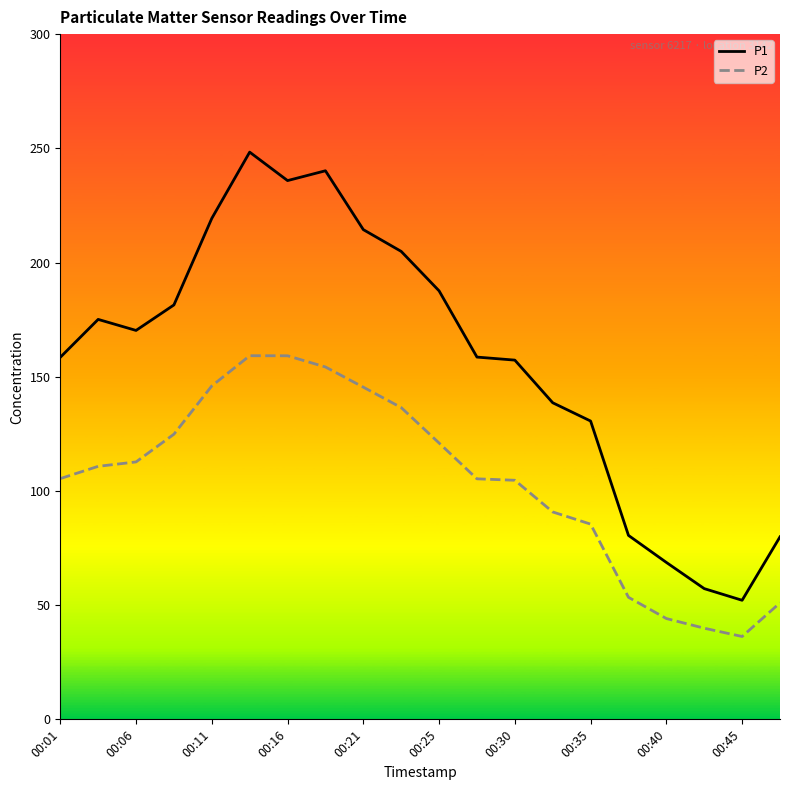

What is the average value of the P1 series?

158.0